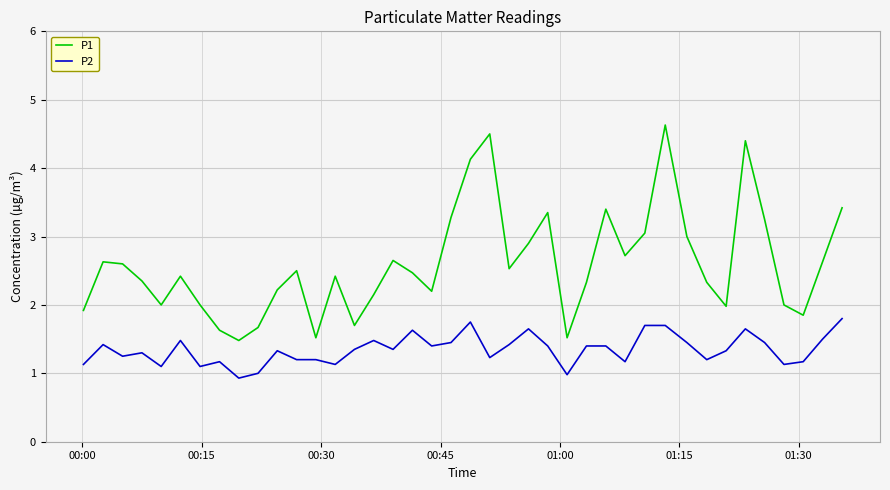

Which series has the widest spread of values?

P1